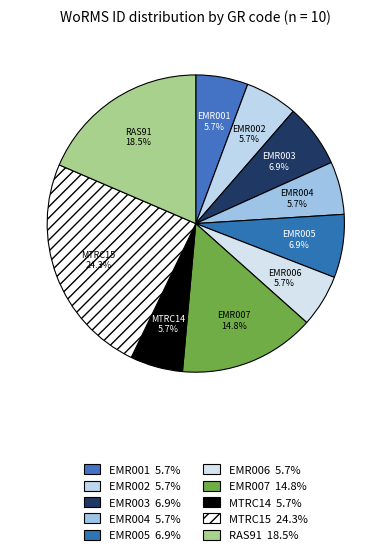

Rank the categories by value from lowest to highest.

EMR001, EMR006, EMR002, MTRC14, EMR004, EMR003, EMR005, EMR007, RAS91, MTRC15